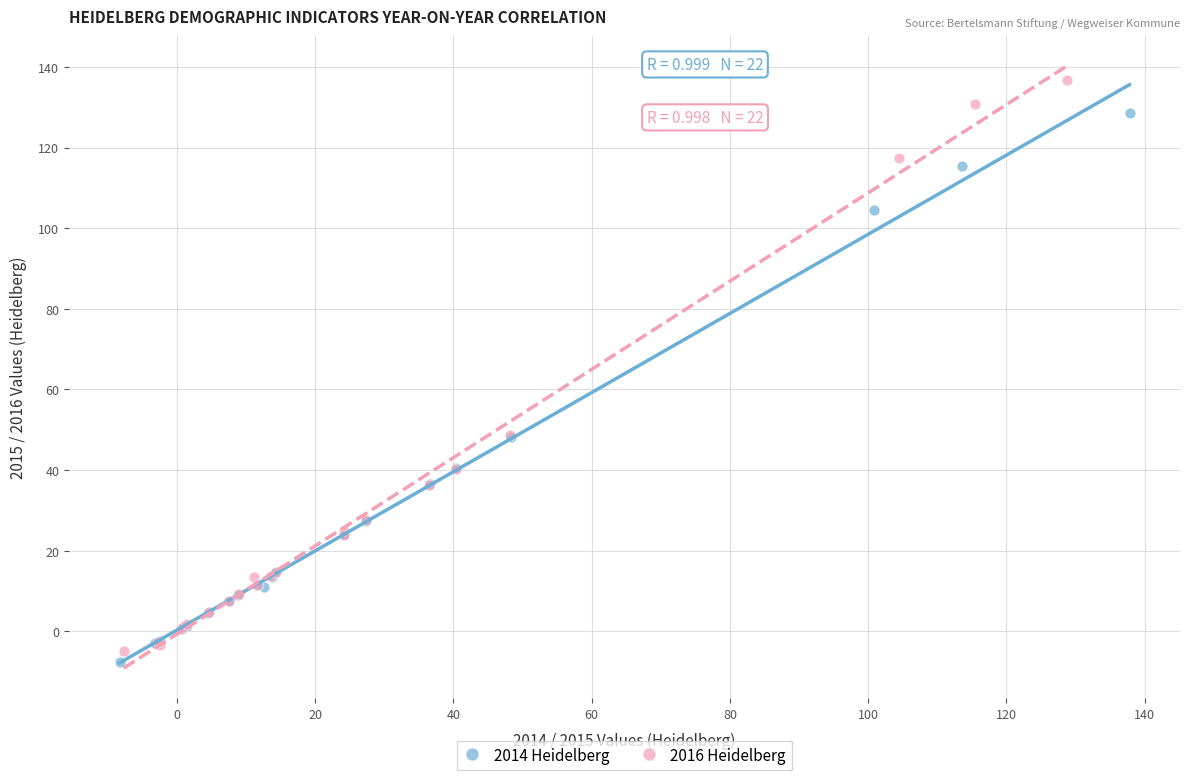

Which series has the widest spread of Y values?

2016 Heidelberg